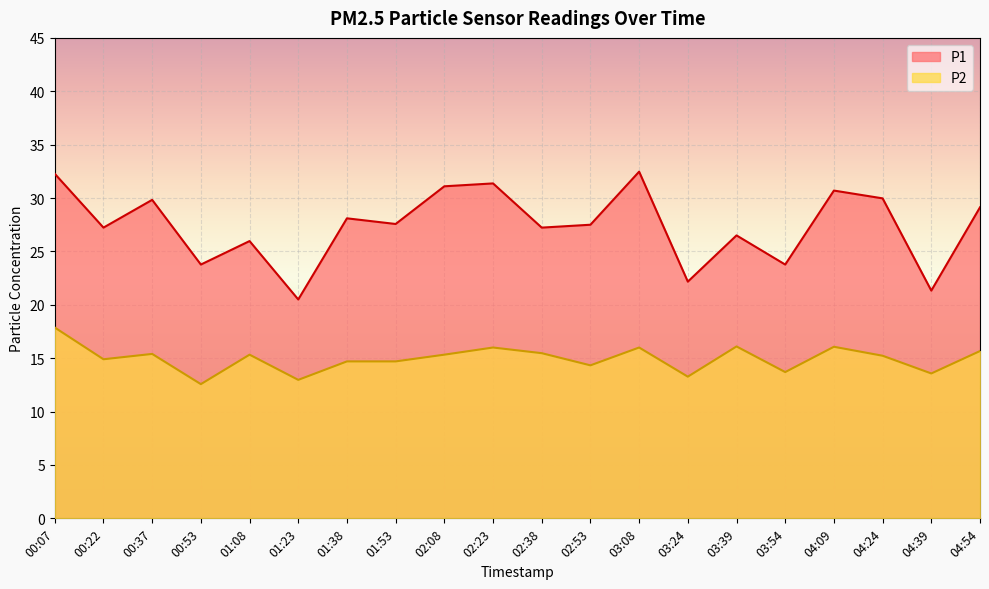

Rank the series by their average value, from lowest to highest.

P2, P1